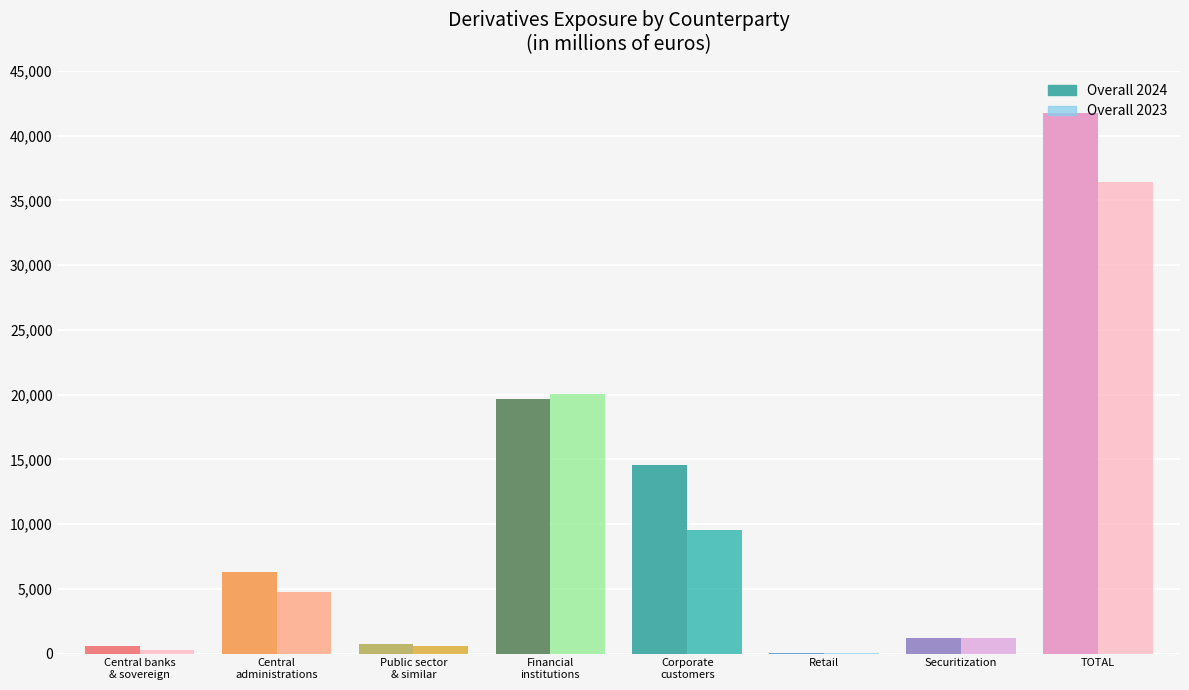

Which series has the largest total across all categories?

Overall 2024